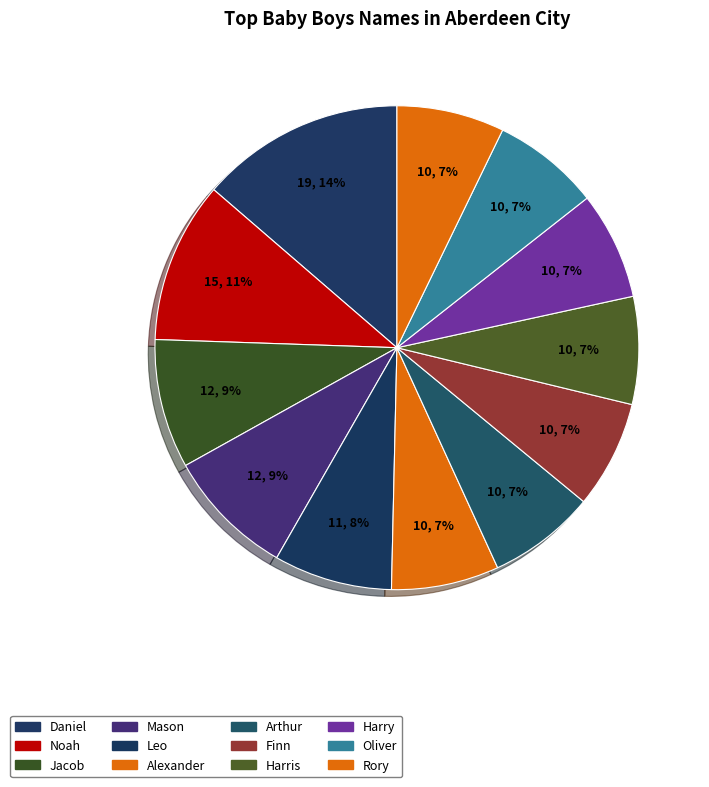

What portion of the pie excludes Leo?

92.1%